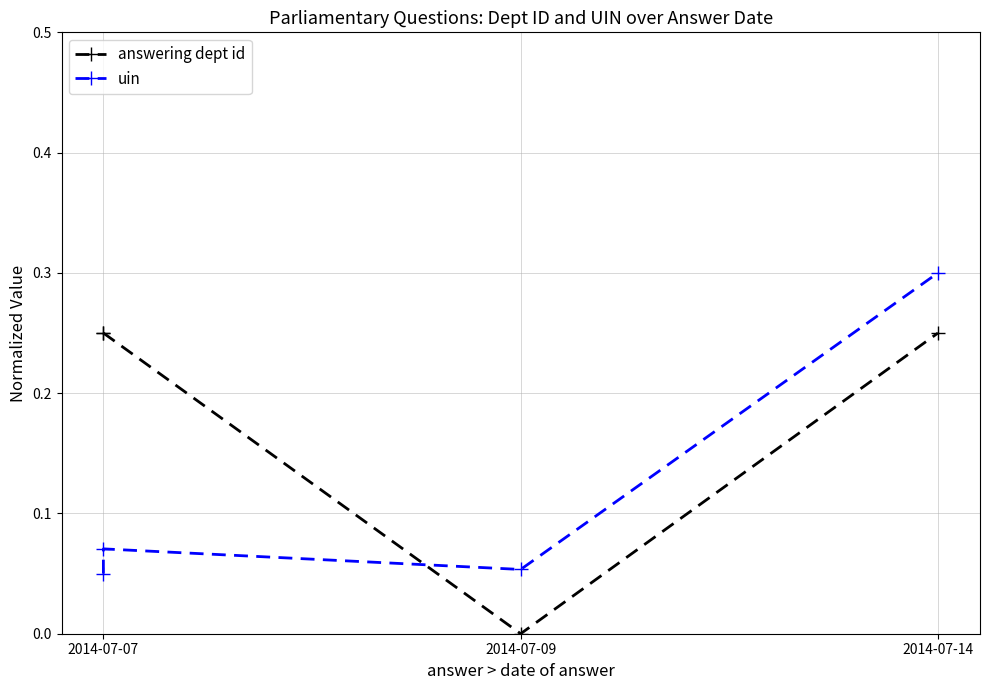

At which category does the chart reach its peak across all series?

2014-07-14